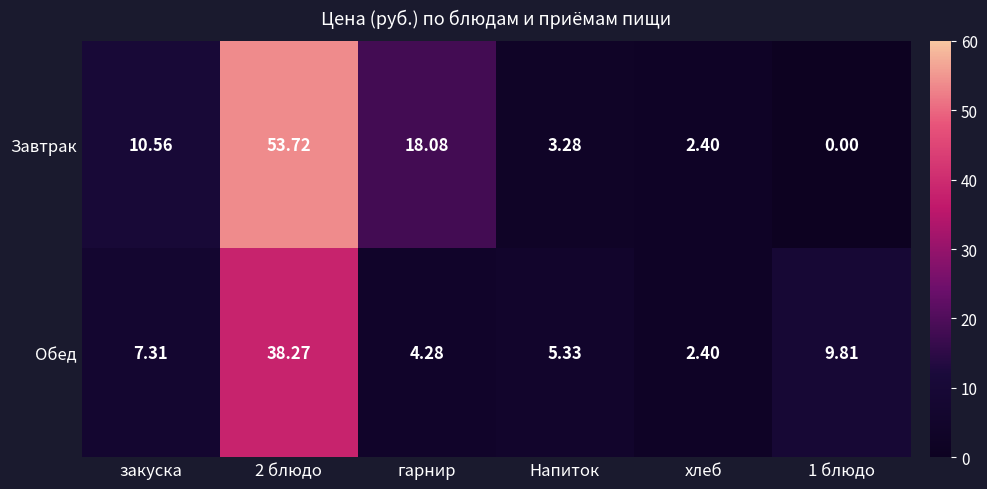

Which series has the largest range (max minus min)?

Завтрак